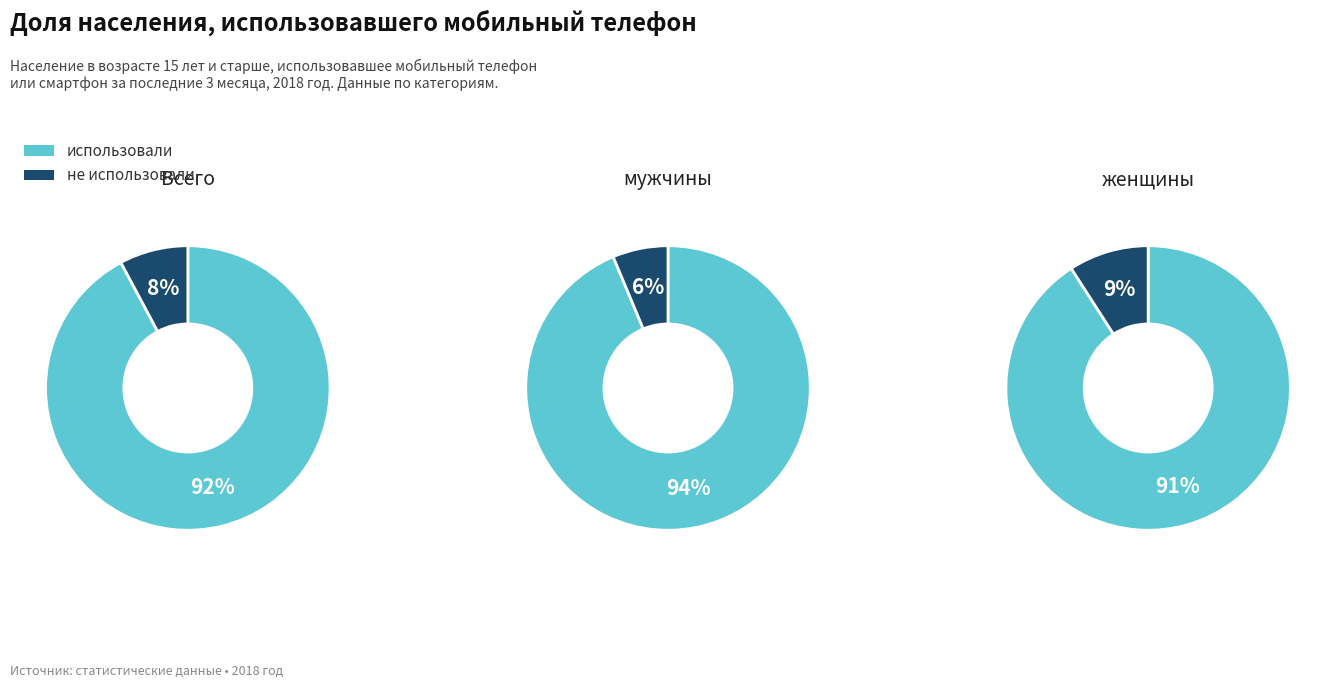

Does женщины represent more than half of the total?

No